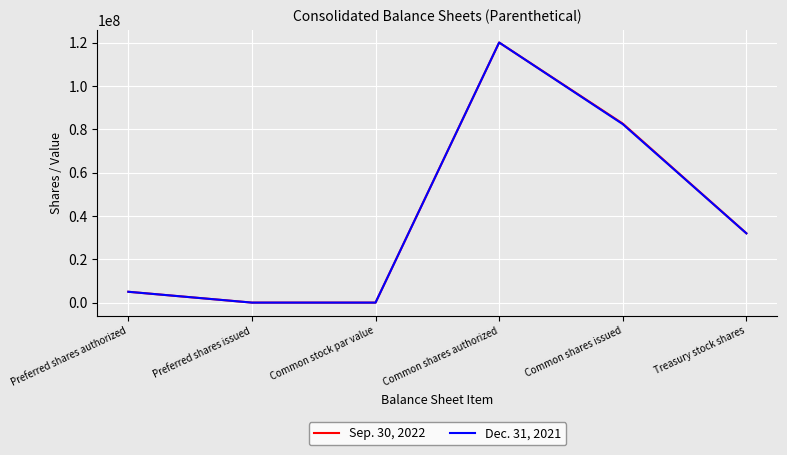

Which series changed the most between Common shares issued and Treasury stock shares?

Sep. 30, 2022